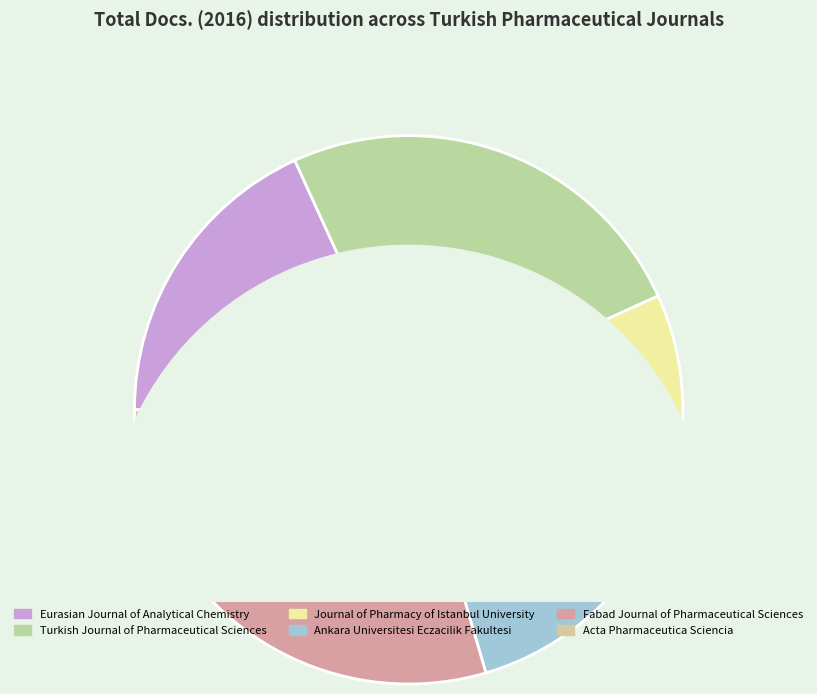

Does Eurasian Journal of Analytical Chemistry account for over 50% of the chart?

No